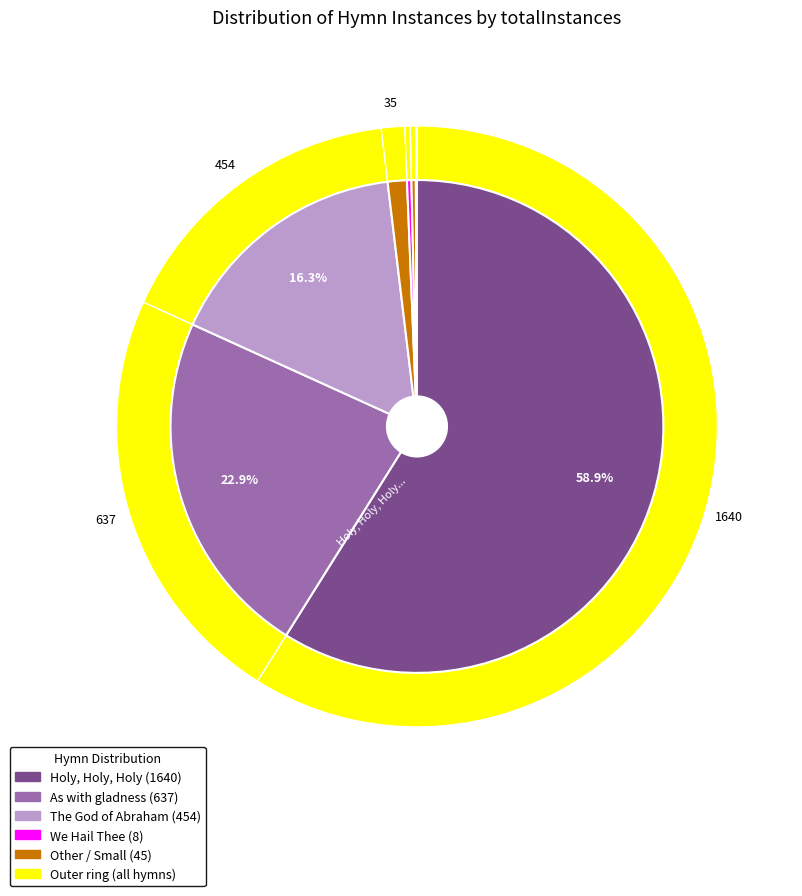

To the nearest percent, what is the difference between the largest and smallest slice percentages?

59%